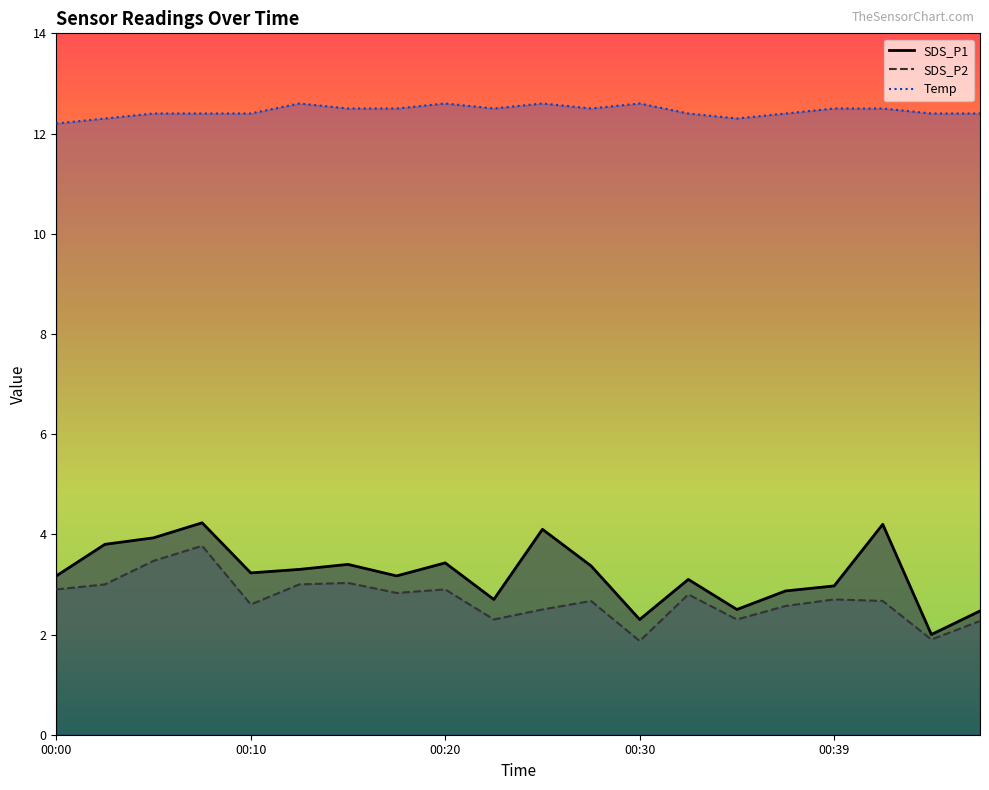

What is the difference between the highest and lowest values at 00:10?

9.8